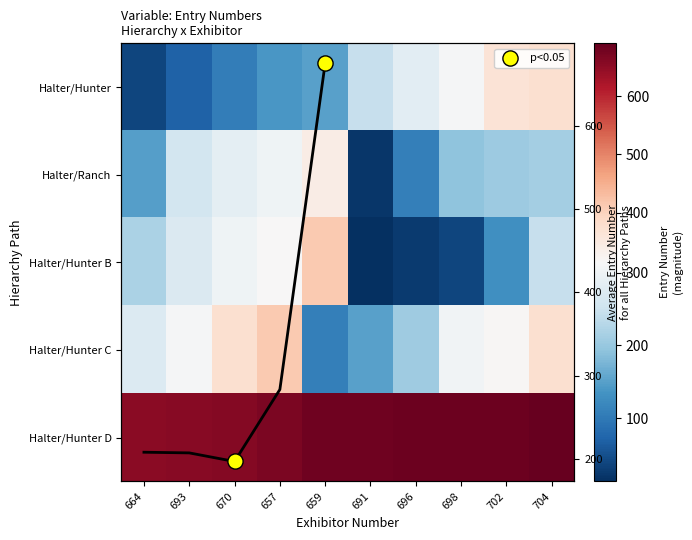

Reading left to right, list all the values displayed in this chart.

02: Halter/Hunter: 664=37	693=70	670=106	657=140	659=150	691=245	696=283	698=310	702=367	704=375
02: Halter/Ranch: 664=149	693=259	670=285	657=301	659=341	691=22	696=108	698=193	702=205	704=212
02: Halter/Hunter B: 664=218	693=271	670=302	657=317	659=413	691=13	696=25	698=38	702=129	704=246
02: Halter/Hunter C: 664=272	693=311	670=376	657=414	659=109	691=151	696=206	698=303	702=318	704=375
02: Halter/Hunter D: 664=655	693=658	670=659	657=670	659=681	691=682	696=683	698=684	702=685	704=691